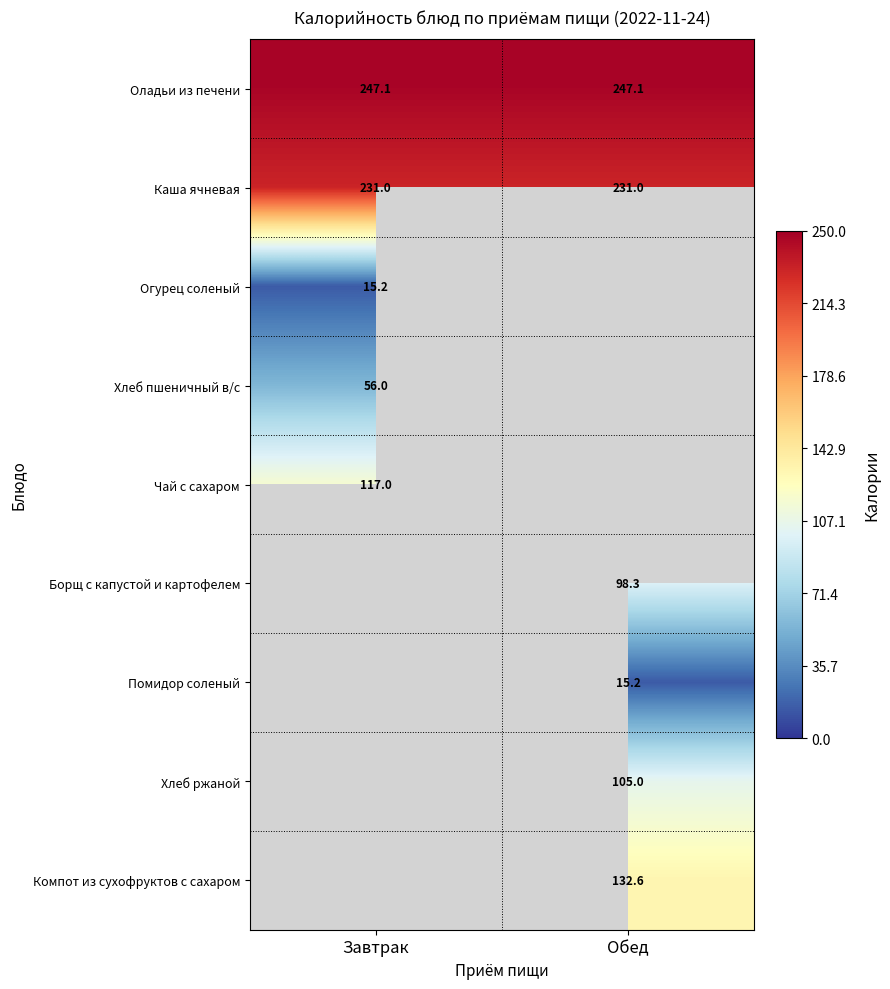

Is the value of Оладьи из печени at Завтрак greater than the value of Хлеб ржаной at Обед?

Yes